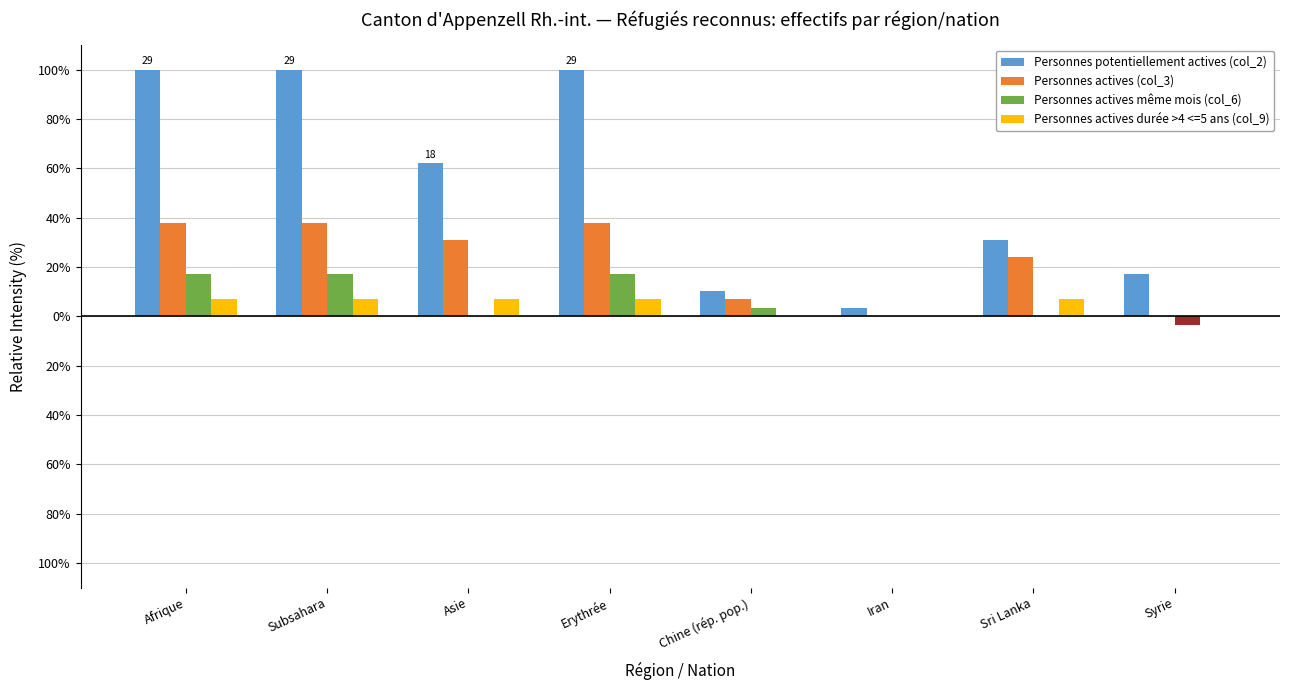

At which label does Personnes potentiellement actives (col_2) first exceed 62?

Afrique